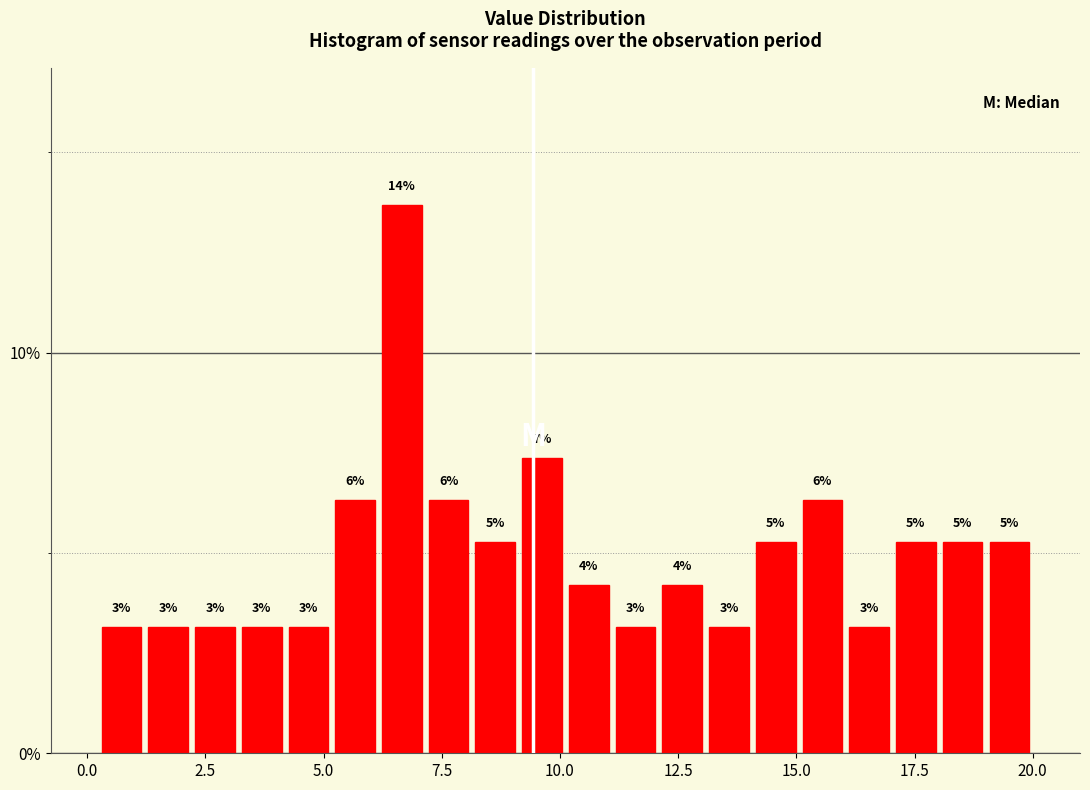

Around what value on the x-axis is the tallest bar? Give the approximate position of its centre, as read against the axis.

6.5